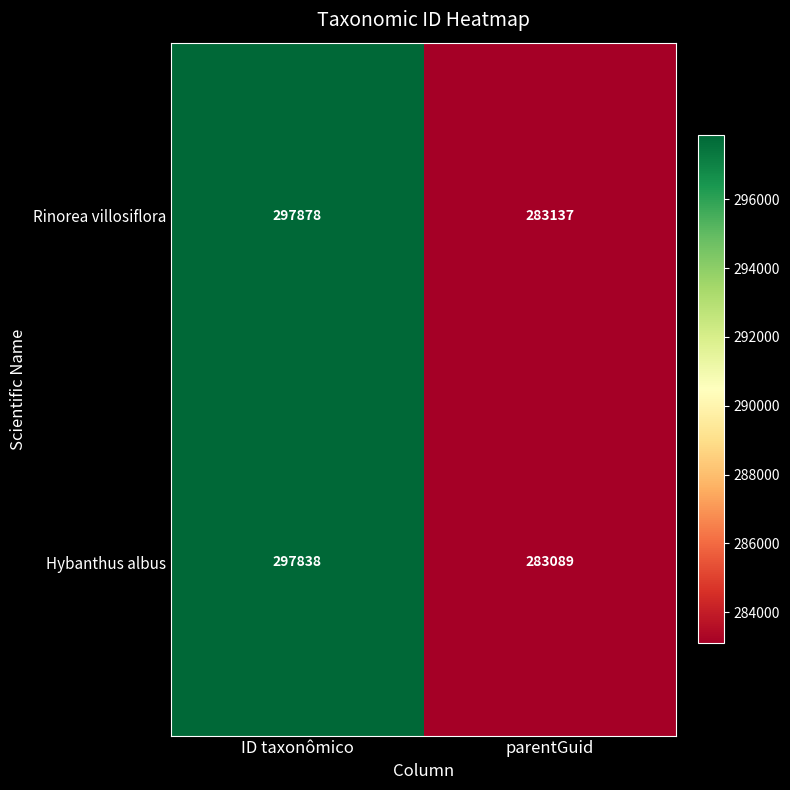

Reading left to right, list all the values displayed in this chart.

Rinorea villosiflora: ID taxonômico=297878	parentGuid=283137
Hybanthus albus: ID taxonômico=297838	parentGuid=283089